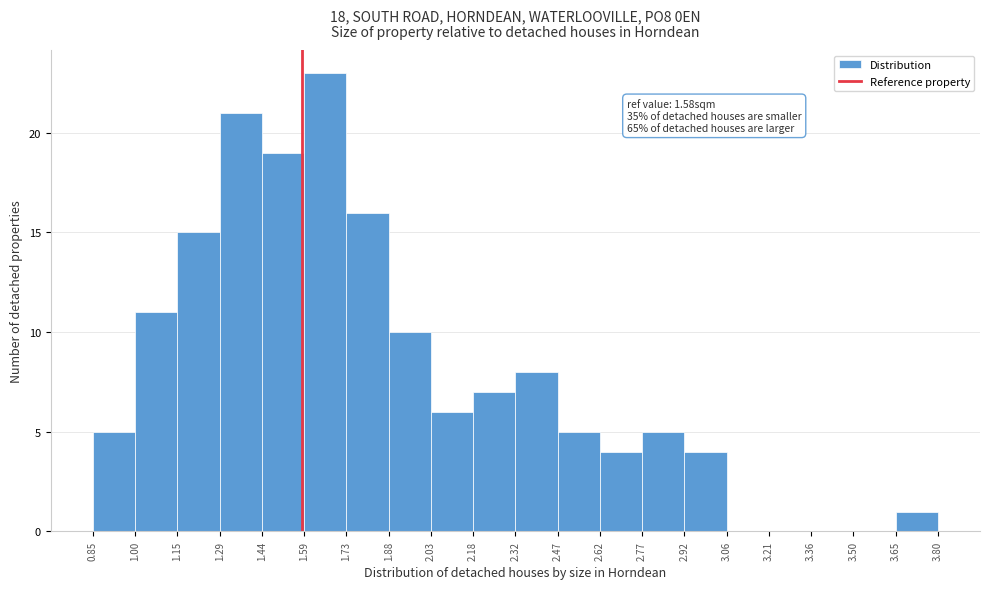

Over which range of the x-axis is the bar tallest?

1.59 to 1.73